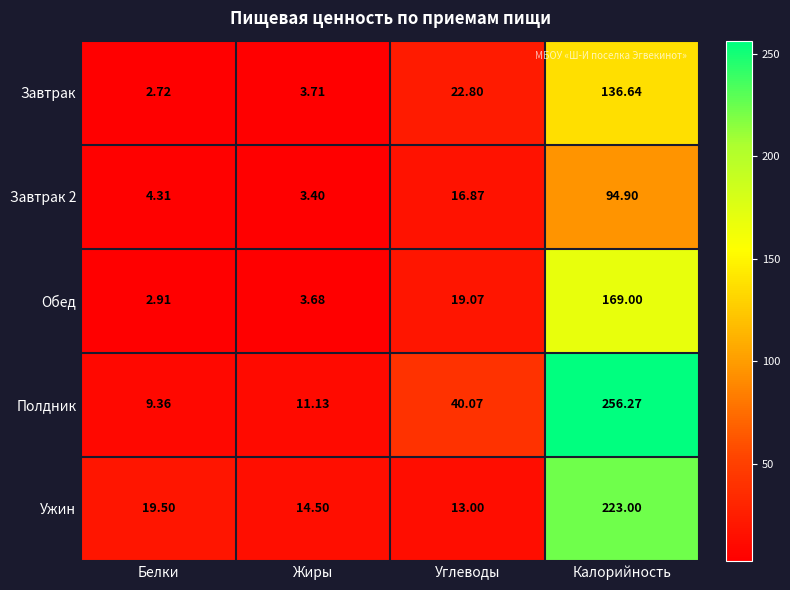

At which category does the chart reach its peak across all series?

Калорийность